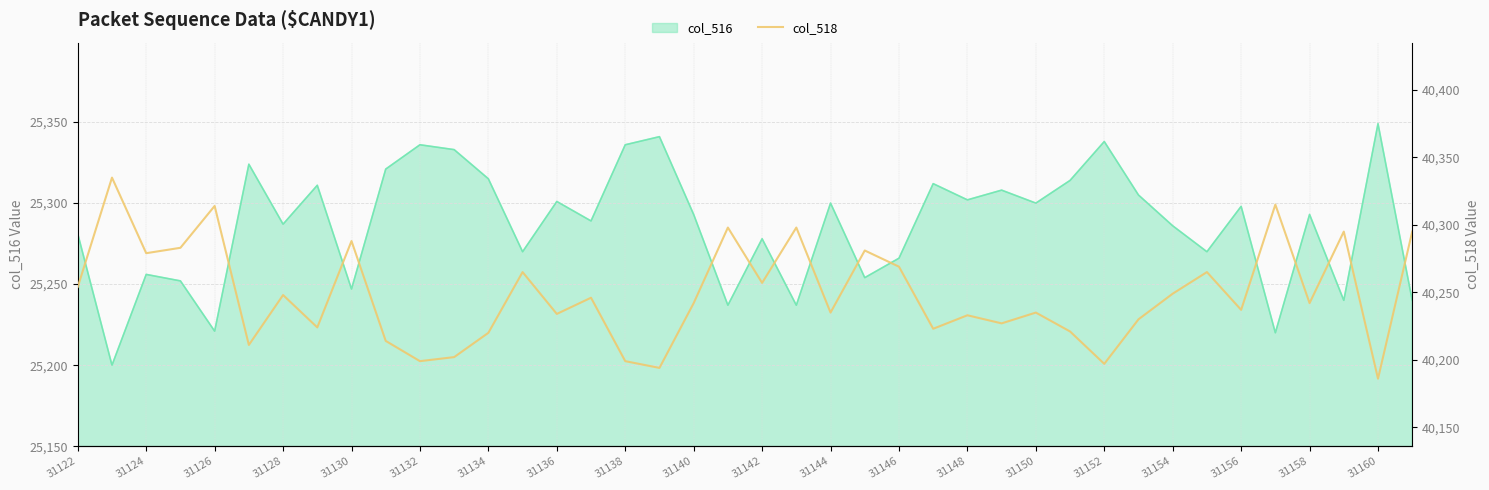

What is the highest value of the col_516 series?

25349